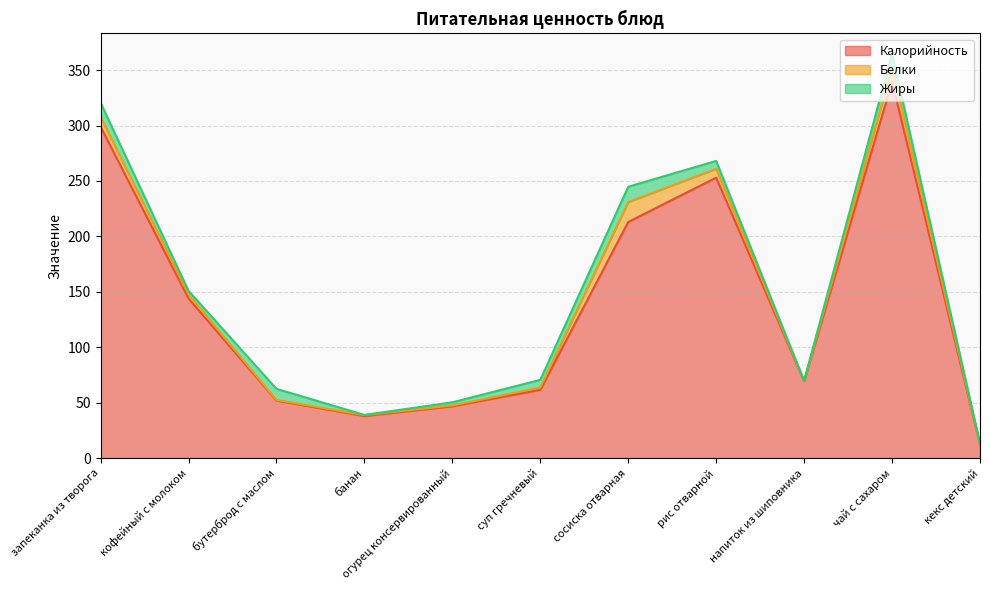

Between which two adjacent categories do Белки and Жиры first intersect?

запеканка из творога and кофейный с молоком